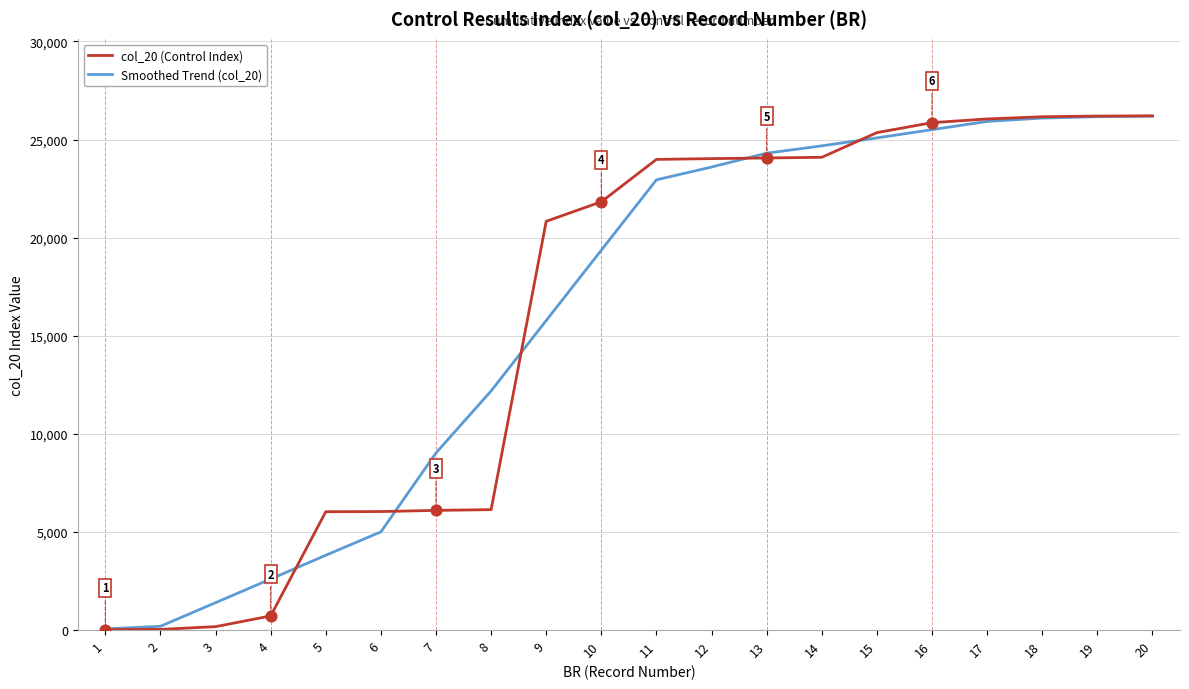

What are all the series names shown in the legend?

col_20 (Control Index), Smoothed Trend (col_20)